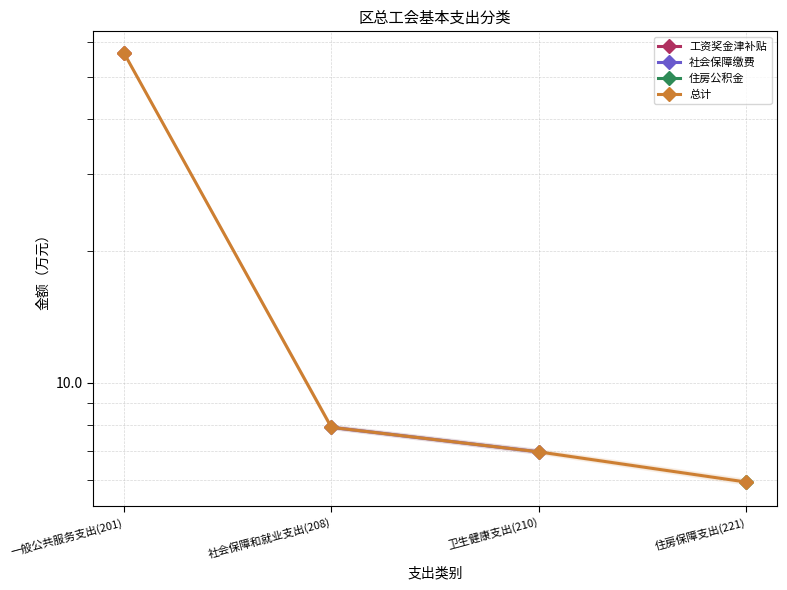

True or false: 总计 and 住房公积金 intersect in this chart.

False